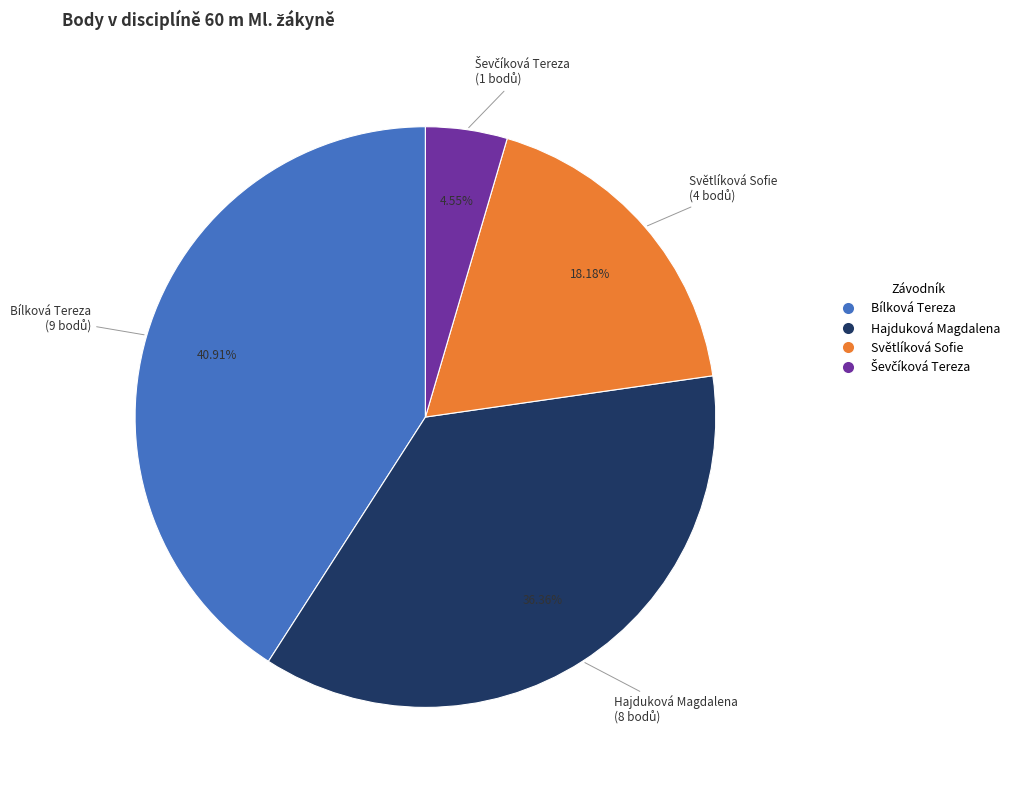

Between Světlíková Sofie and Hajduková Magdalena, which is larger?

Hajduková Magdalena